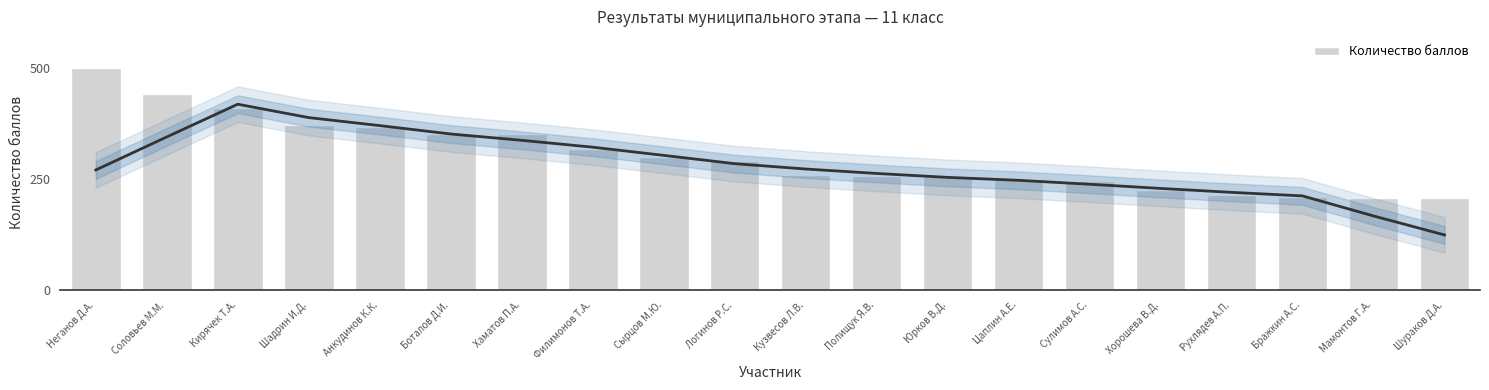

Reading right to left, what are all the values shown in this chart?

206	206	209	213	225	246	250	256	257	258	290	300	316	350	350	367	371	410	440	500